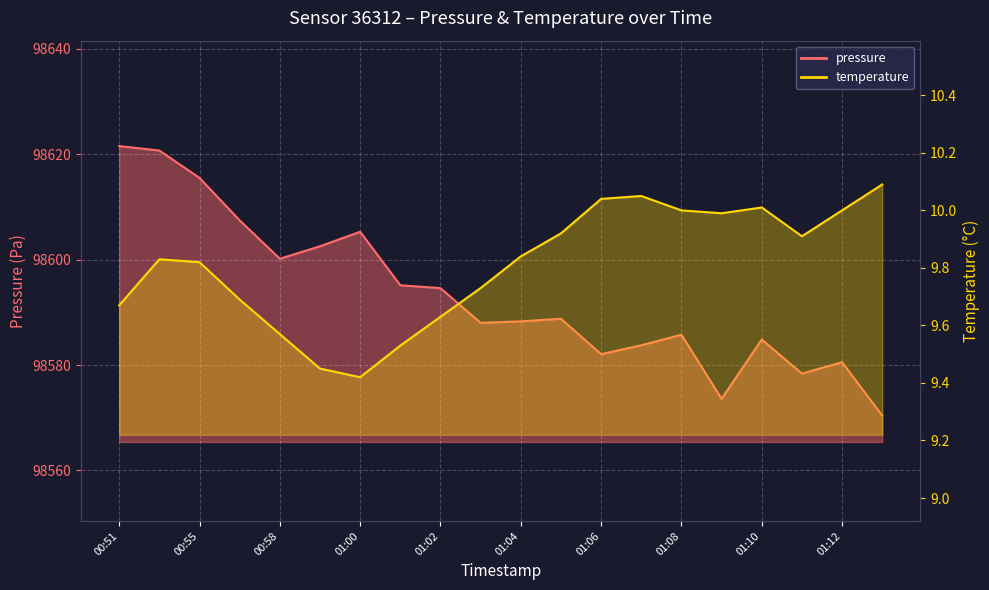

List the labels in order of temperature value, largest first.

01:13, 01:07, 01:06, 01:10, 01:08, 01:12, 01:09, 01:05, 01:11, 01:04, 00:54, 00:55, 01:03, 00:57, 00:51, 01:02, 00:58, 01:01, 00:59, 01:00